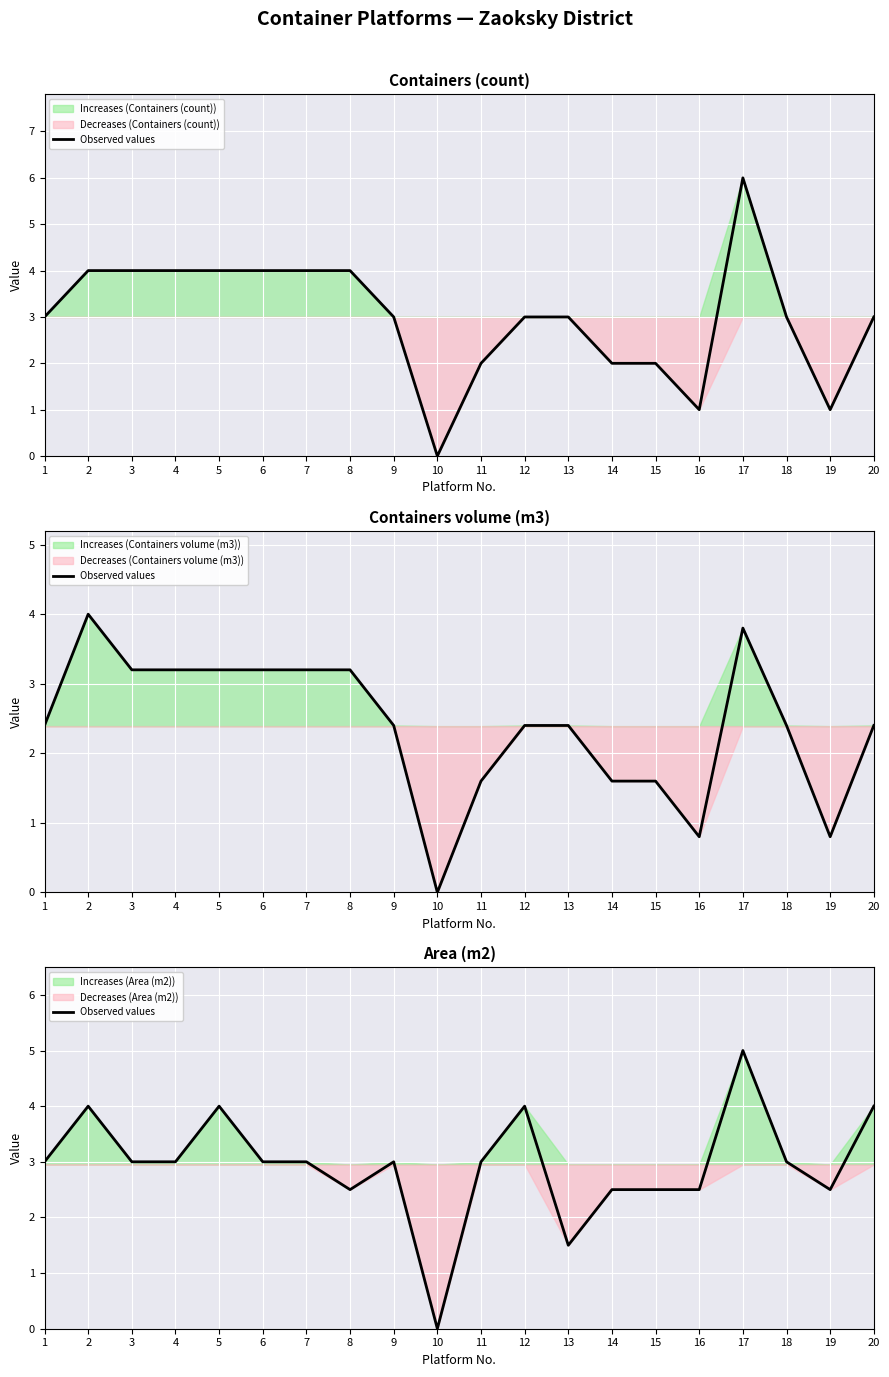

Is it true that the value at 15 is 2.5?

True